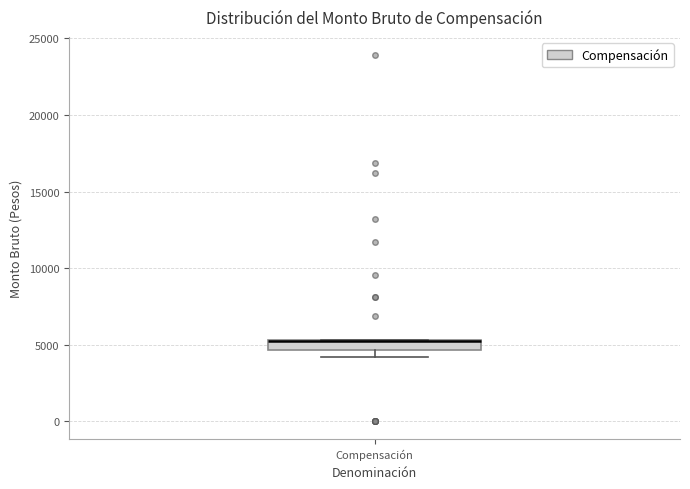

Where is the upper edge of the box for Compensación on the y-axis? The values are not printed on the chart, so give them approximately, as read against the axis.

5500